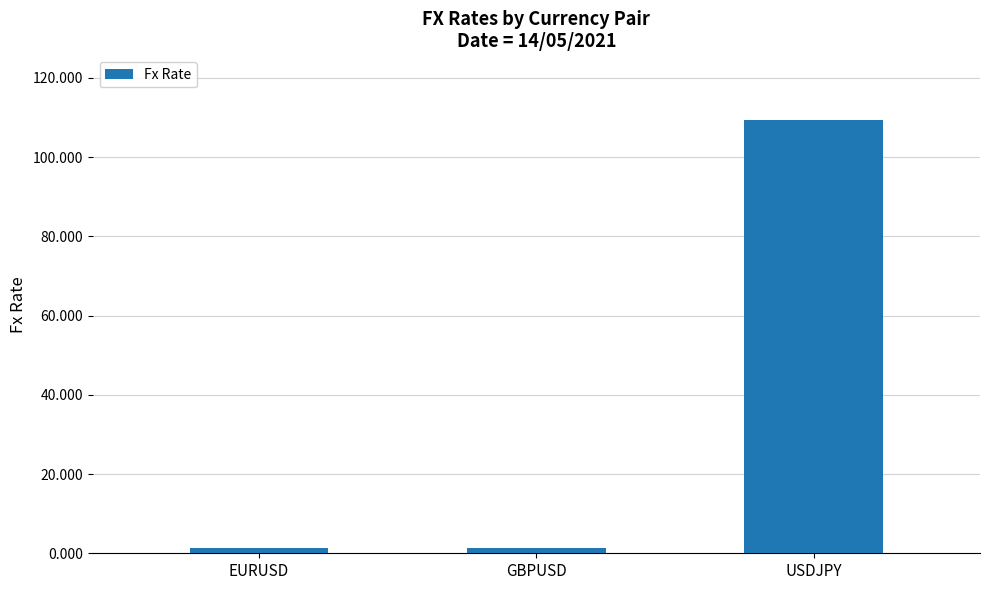

What is the average value?

37.3